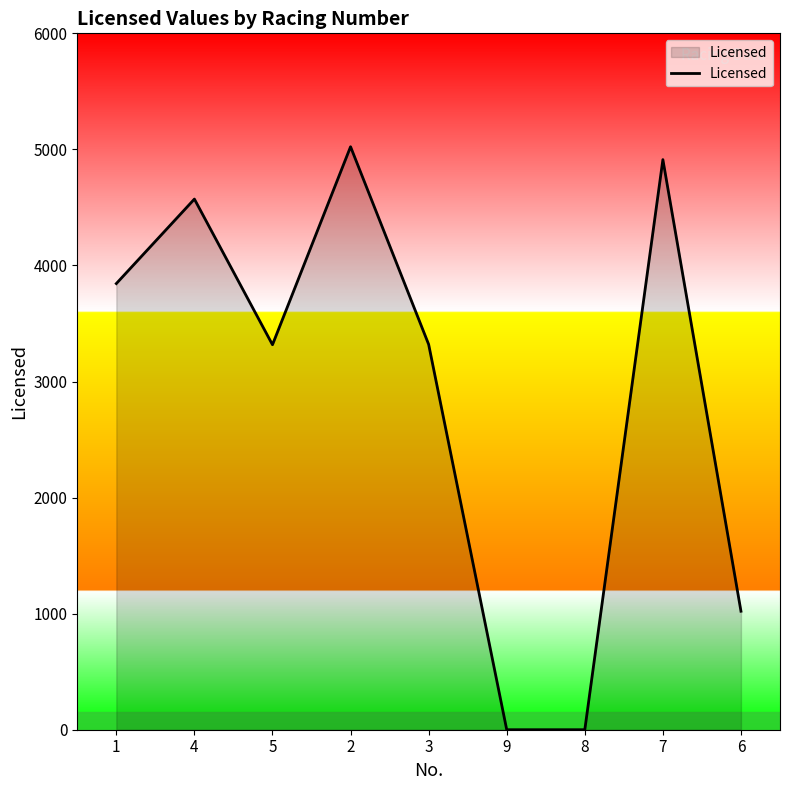

Does the chart have visible grid lines?

No